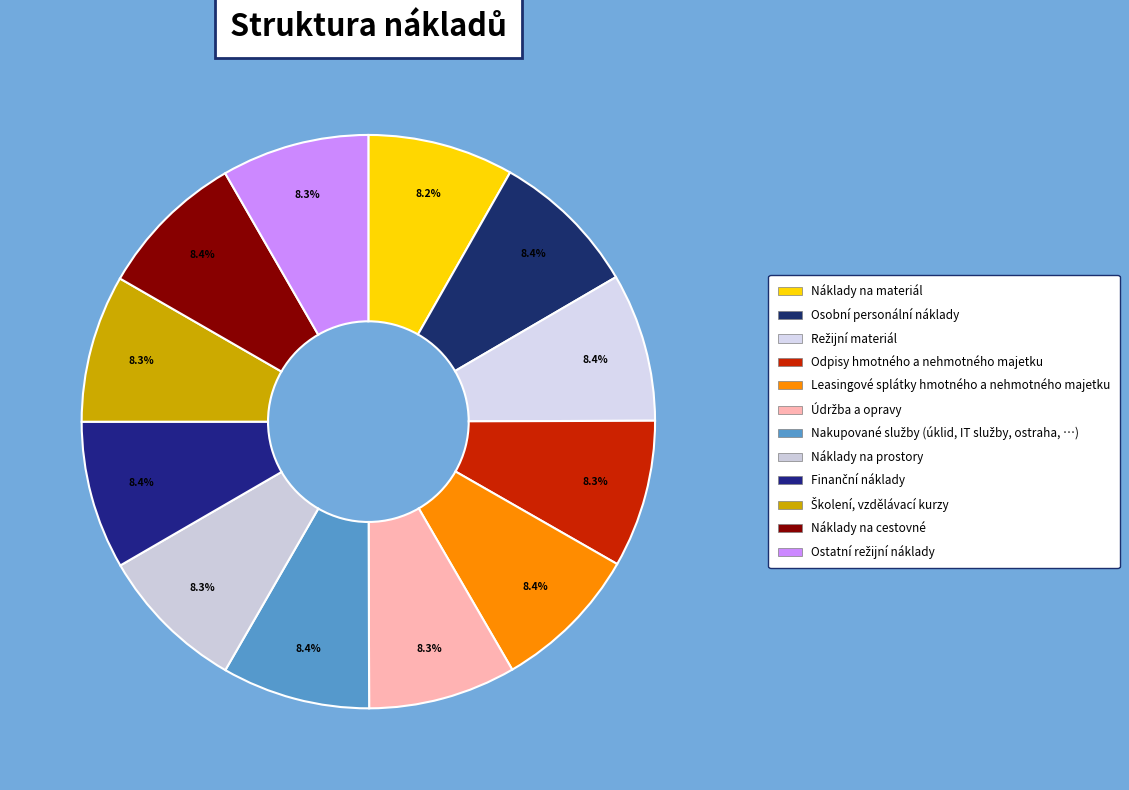

How many segments does this pie chart have?

12